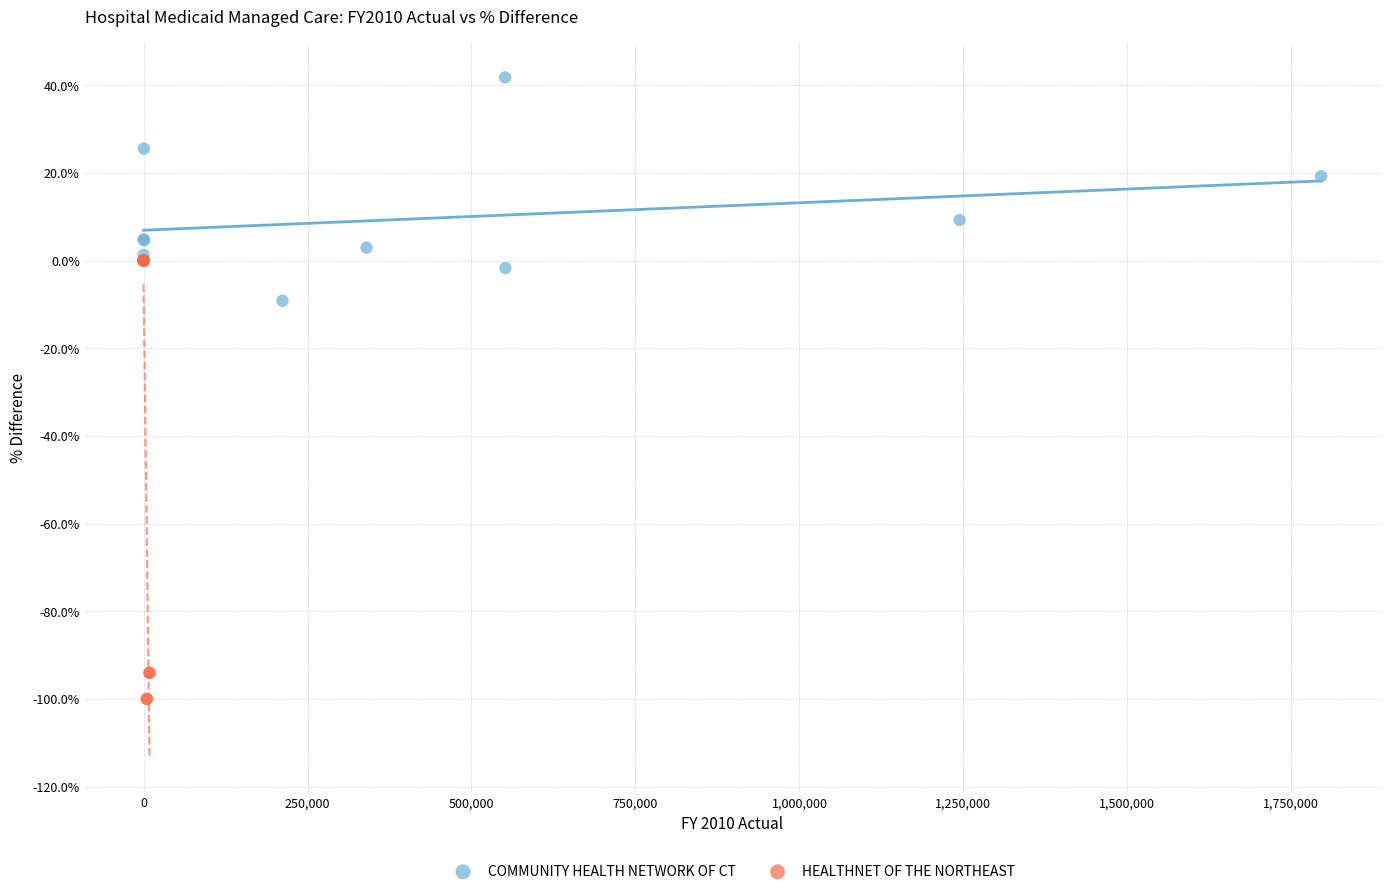

Which series has the largest Y range (max minus min)?

HEALTHNET OF THE NORTHEAST